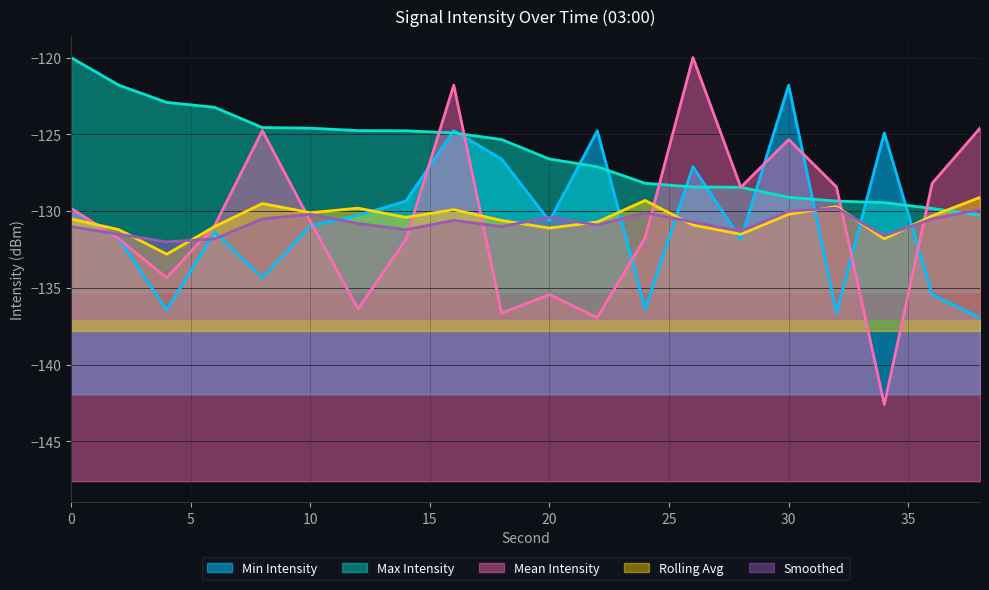

What is the sum of the Max Intensity values at 14 and 26?

-253.2